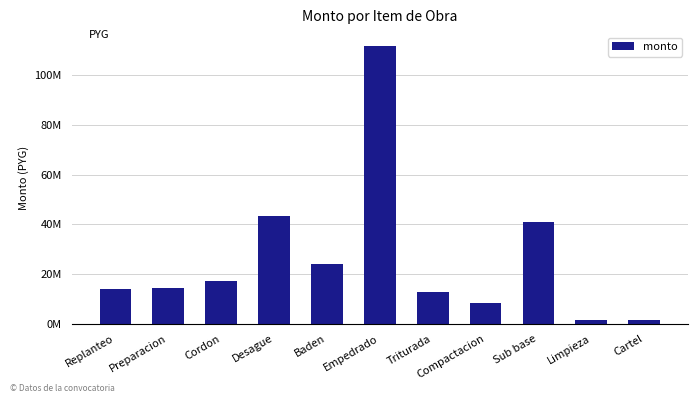

List the labels in order of value, largest first.

Empedrado, Desague, Sub base, Baden, Cordon, Preparacion, Replanteo, Triturada, Compactacion, Cartel, Limpieza